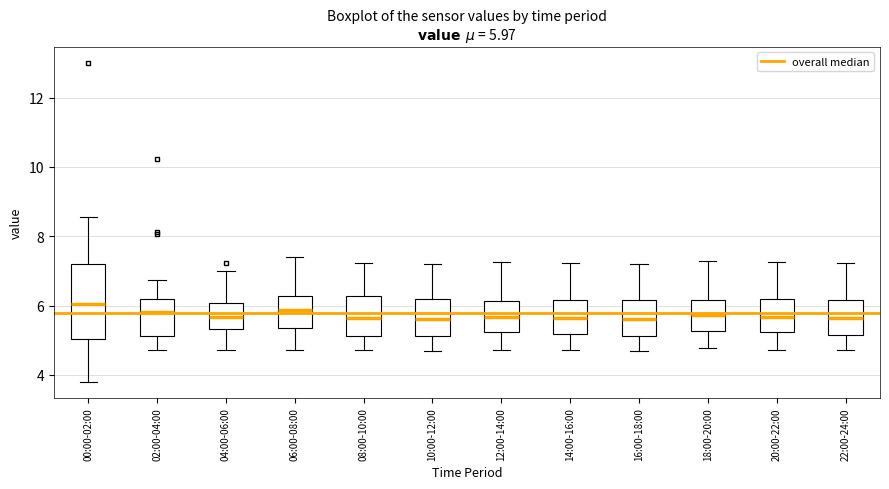

Comparing the boxes themselves (not the whiskers), which one is the tallest?

00:00-02:00